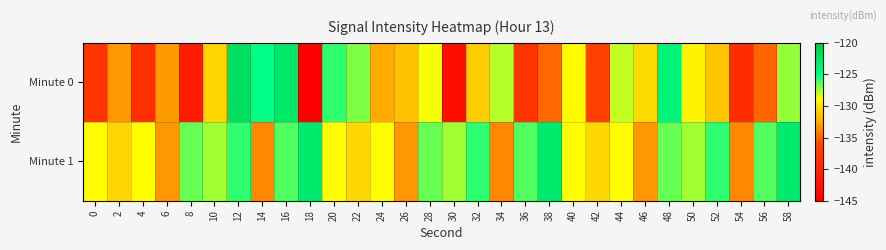

What is the total value across all series at 38?

-258.0